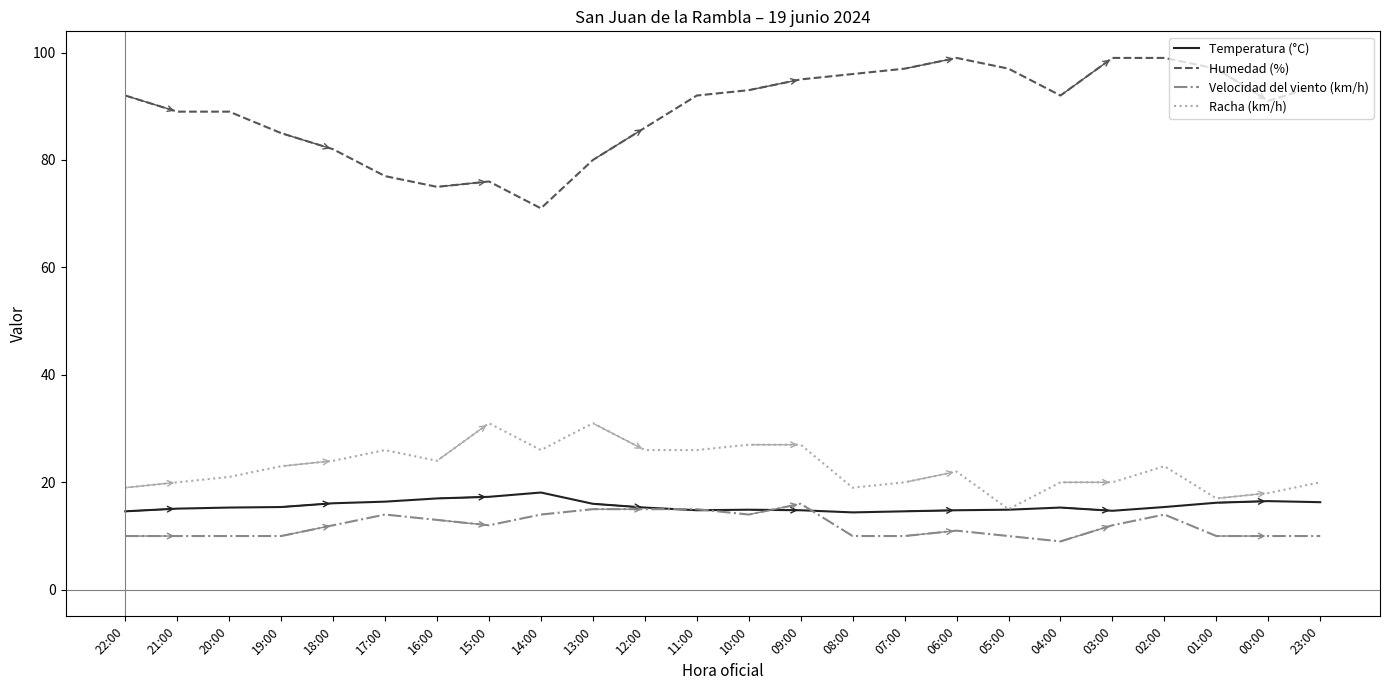

What is the sum of the Velocidad del viento (km/h) values at 09:00 and 16:00?

29.0